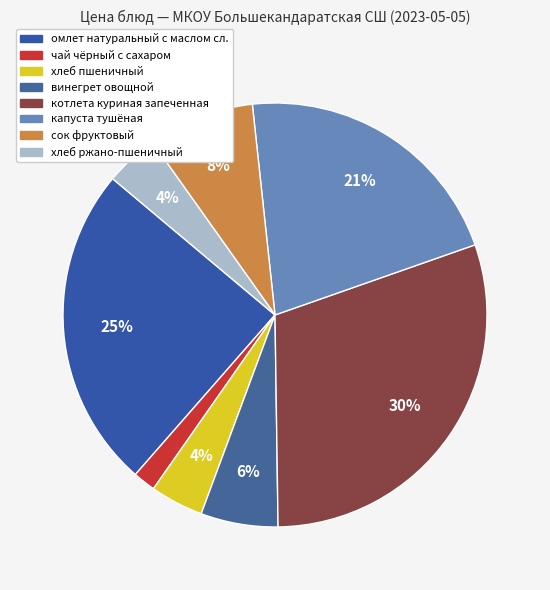

Rank the categories by value from lowest to highest.

чай чёрный с сахаром, хлеб пшеничный, хлеб ржано-пшеничный, винегрет овощной, сок фруктовый, капуста тушёная, омлет натуральный с маслом сливочным, котлета куриная запеченная